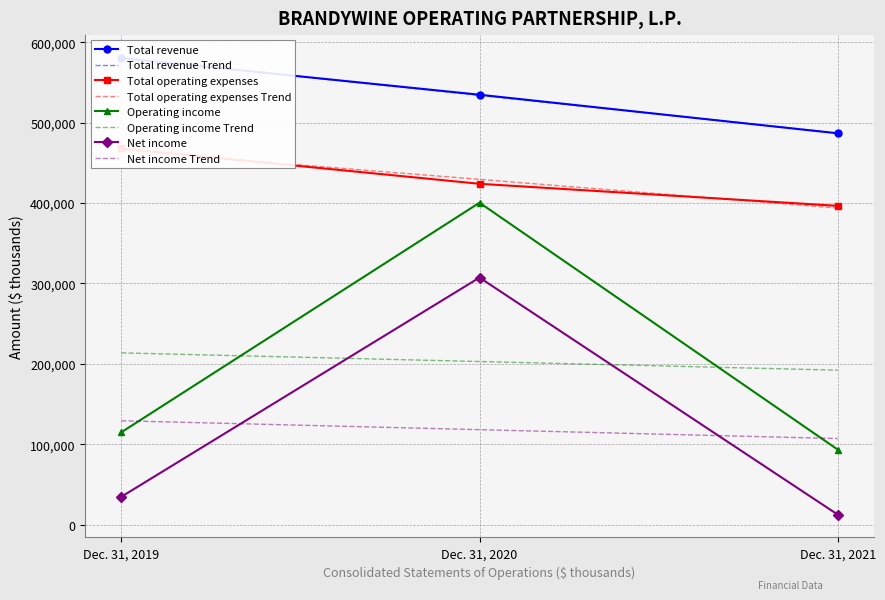

Reading left to right, extract all data points from this chart.

Total revenue: Dec. 31, 2021=486819	Dec. 31, 2020=534852	Dec. 31, 2019=580417
Total operating expenses: Dec. 31, 2021=396569	Dec. 31, 2020=424027	Dec. 31, 2019=468007
Operating income: Dec. 31, 2021=93295	Dec. 31, 2020=400487	Dec. 31, 2019=114786
Net income: Dec. 31, 2021=12366	Dec. 31, 2020=307326	Dec. 31, 2019=34529